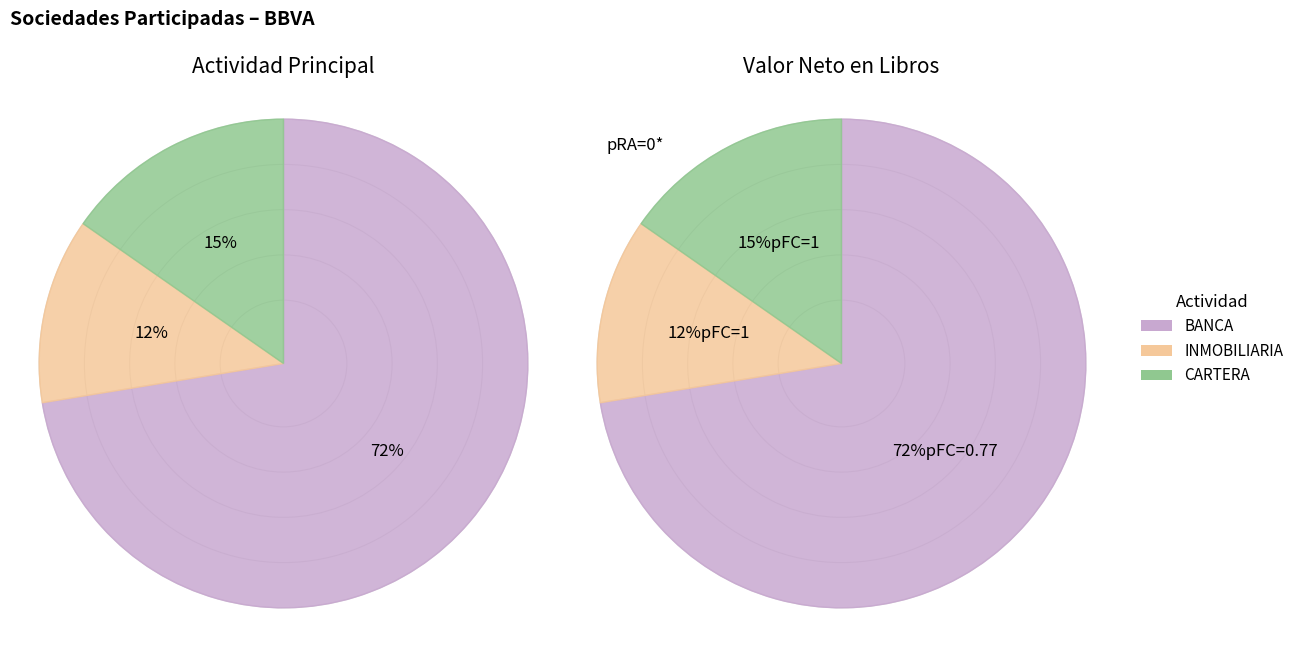

Does 7 represent more than half of the total?

No